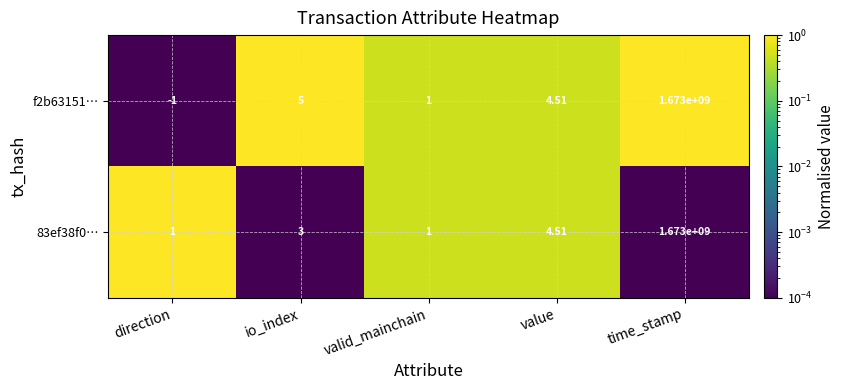

At which category does the chart reach its minimum across all series?

direction